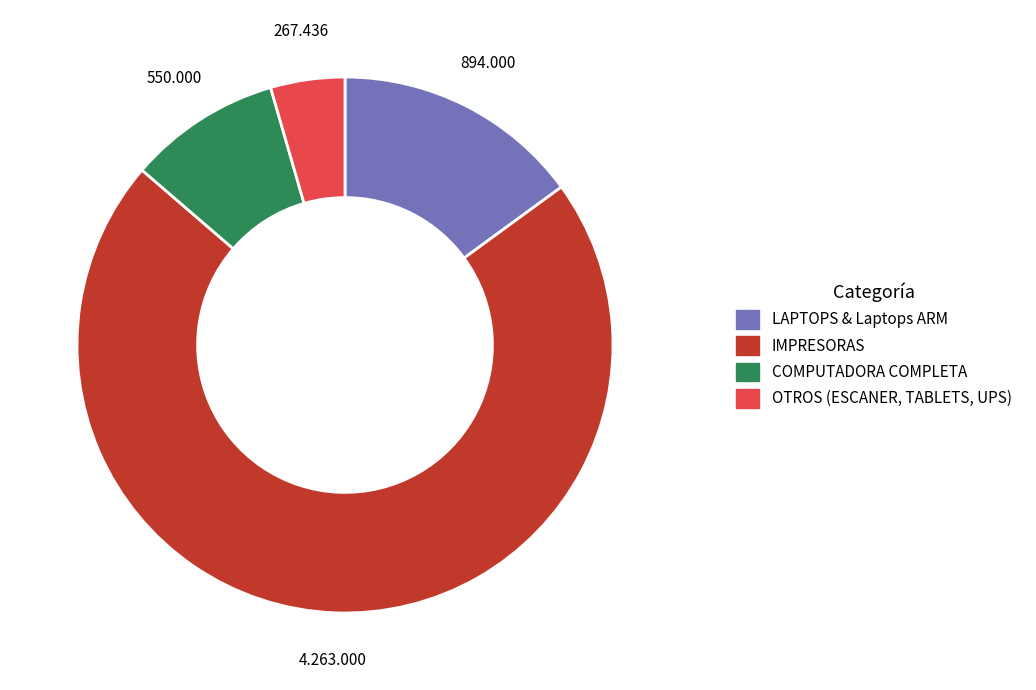

Does any single category account for the majority?

Yes